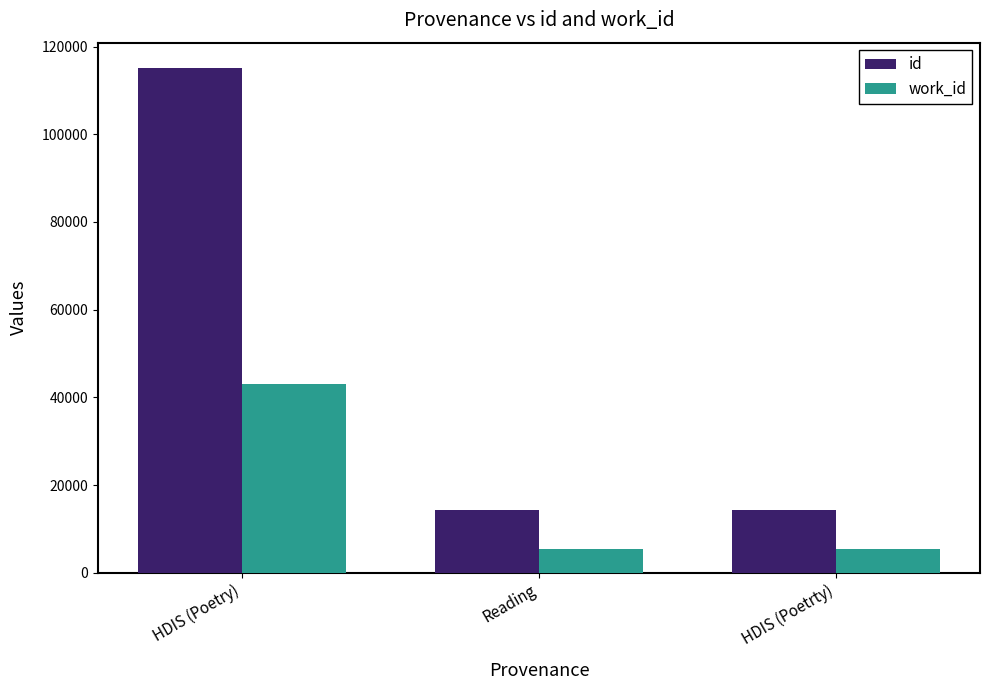

True or false: work_id has a value of 5366 at HDIS (Poetrty).

True